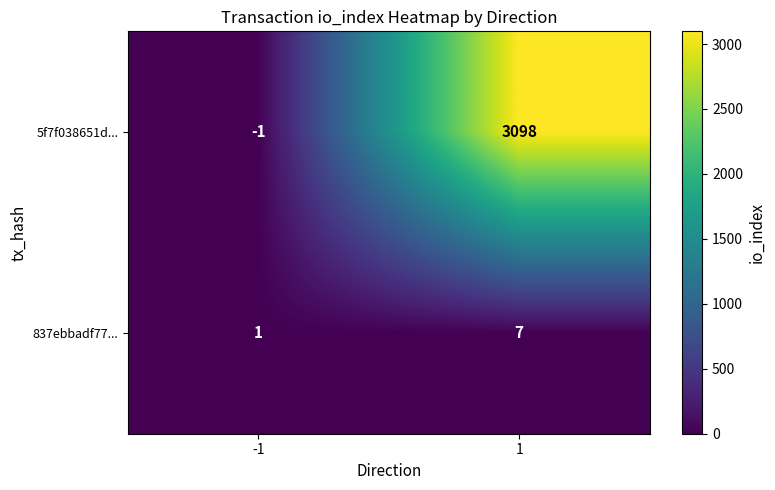

What is the approximate value of 837ebbadf77... at 1?

7